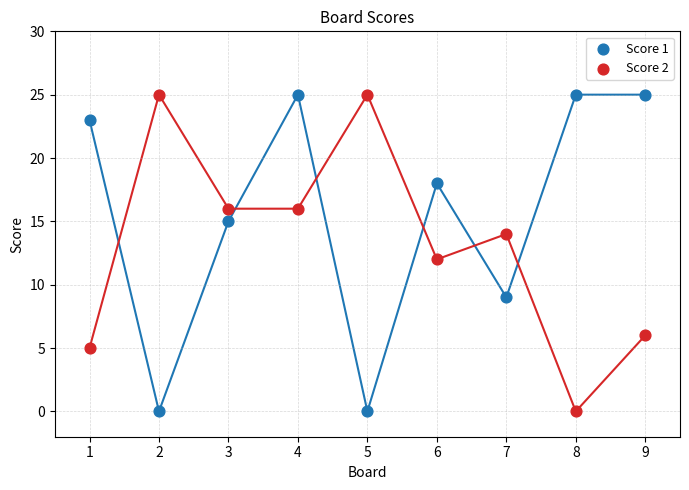

What are all the series names shown in the legend?

Score 1, Score 2